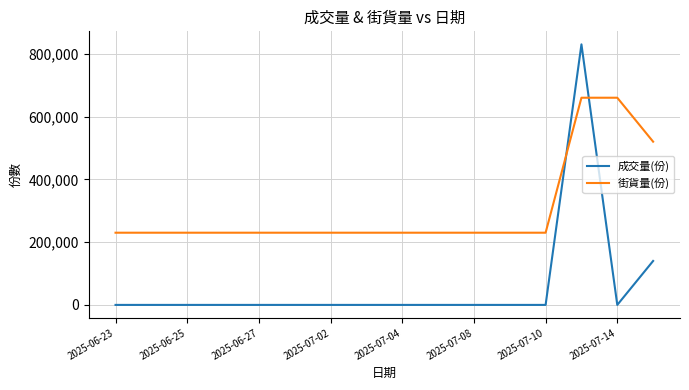

How many times do 街貨量(份) and 成交量(份) cross each other?

2